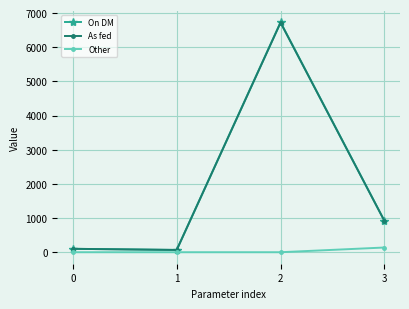

What are all the series names shown in the legend?

On DM, As fed, Other